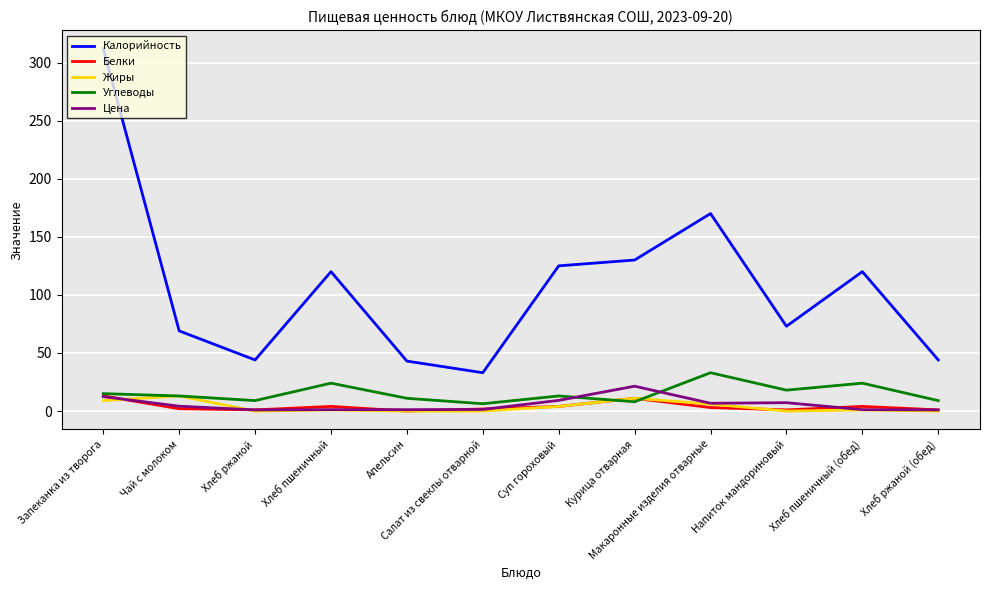

Which series has the largest range (max minus min)?

Калорийность